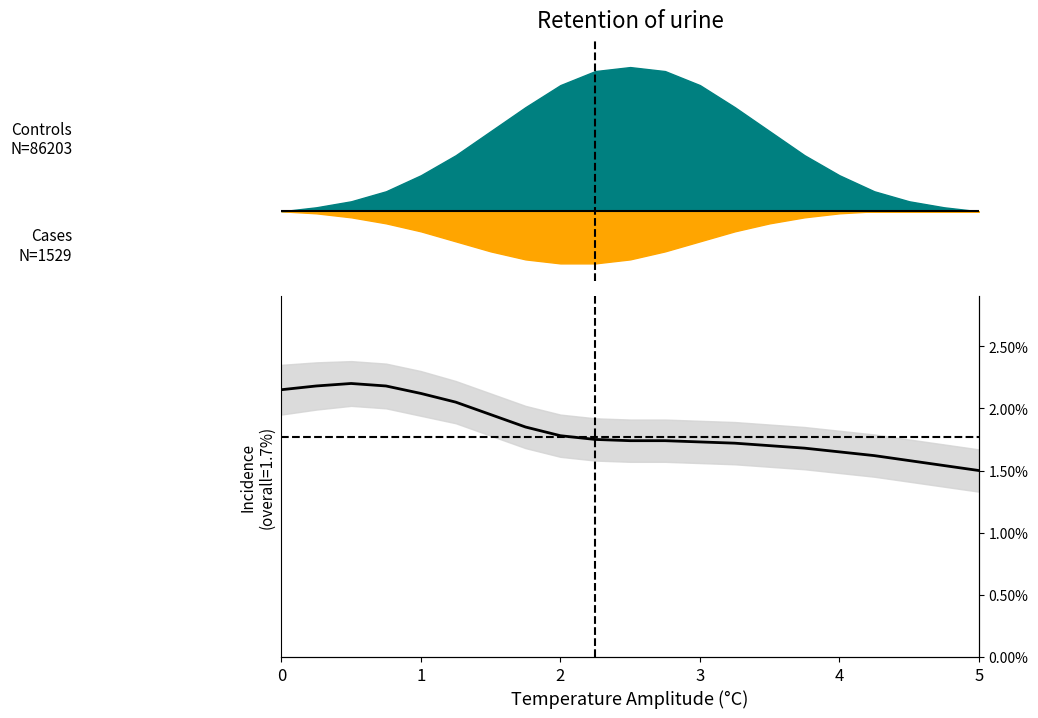

What is the average value?

1.8